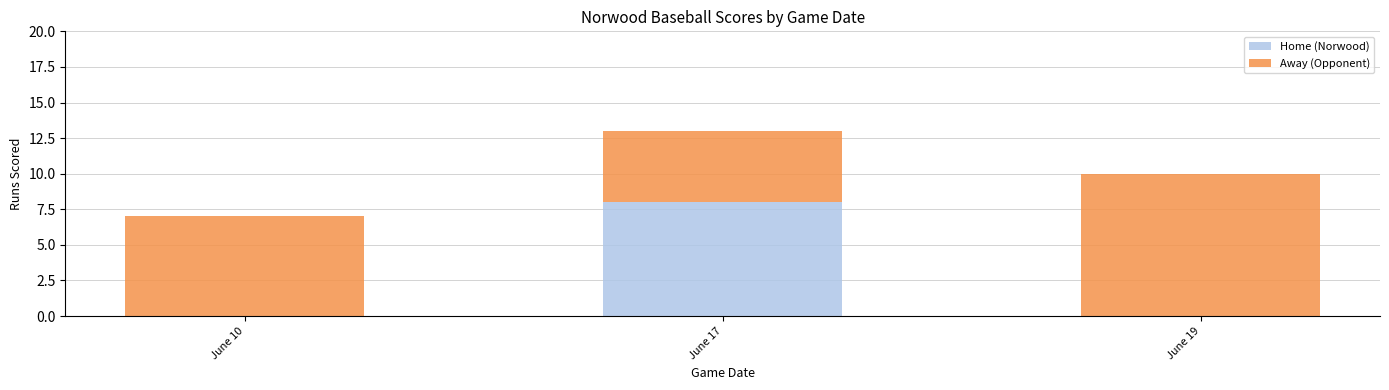

At which category is the sum across all series the highest?

June 17